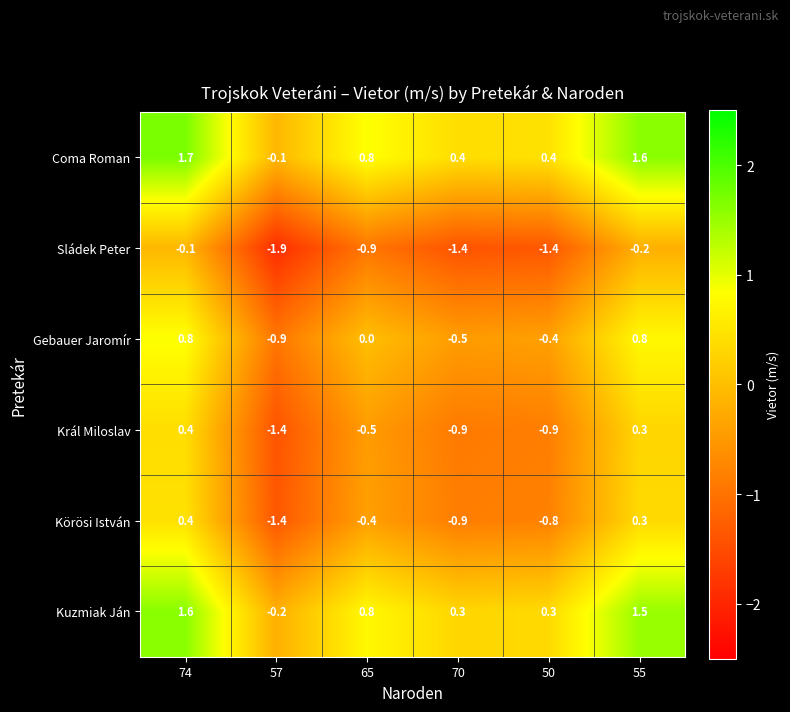

At which label is Gebauer Jaromír closest to 0?

65